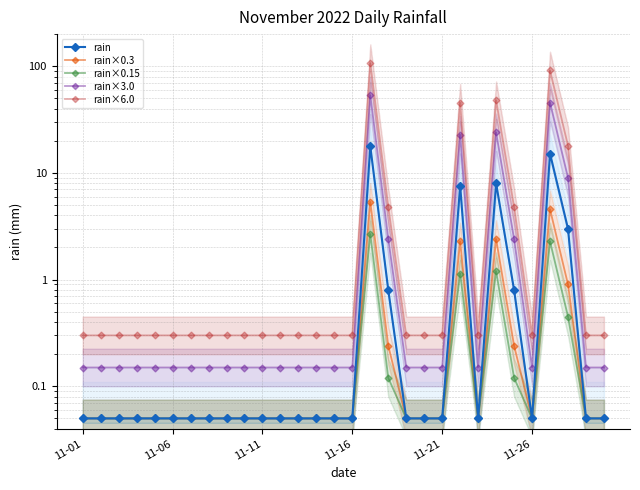

Rank the series at 9 from lowest to highest value.

rain, rain×0.3, rain×0.15, rain×3.0, rain×6.0